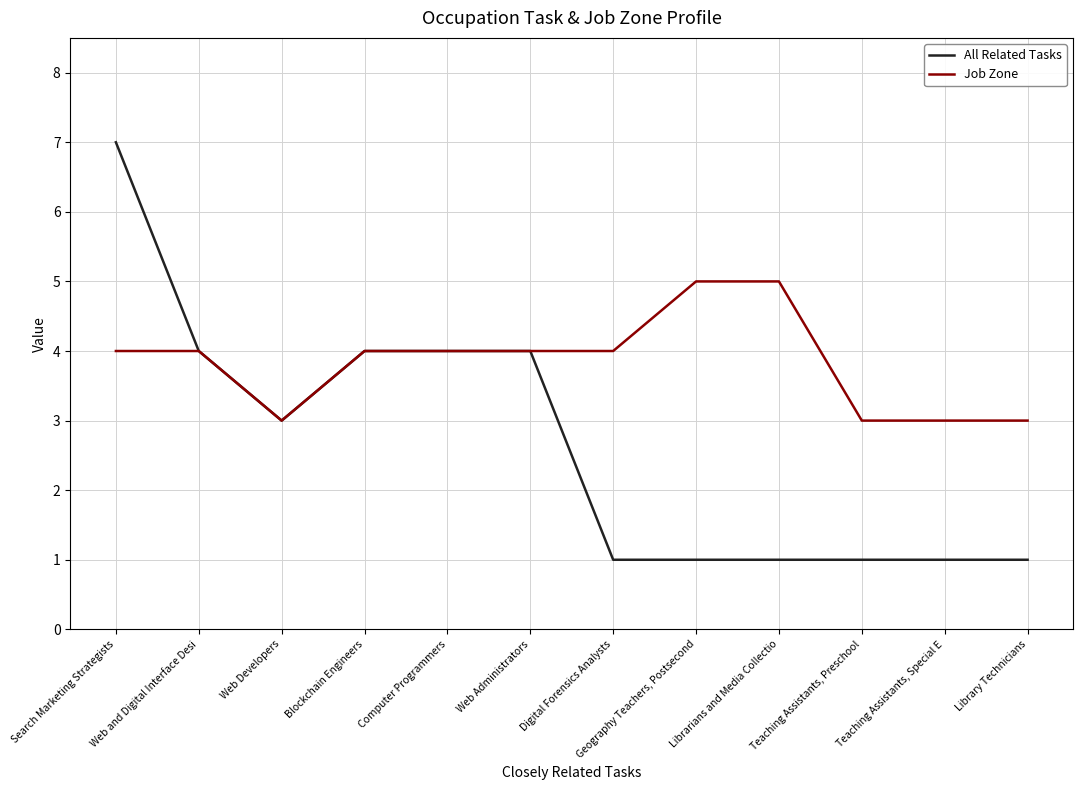

What position from the right is Computer Programmers?

8